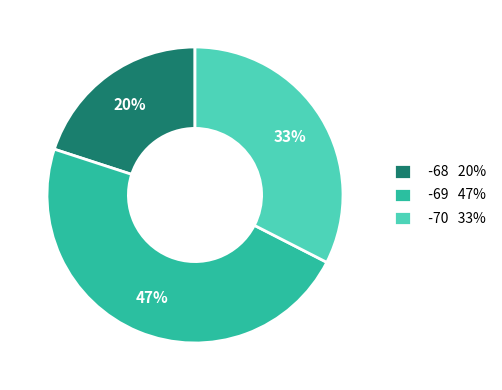

Is there a majority slice in this chart?

No